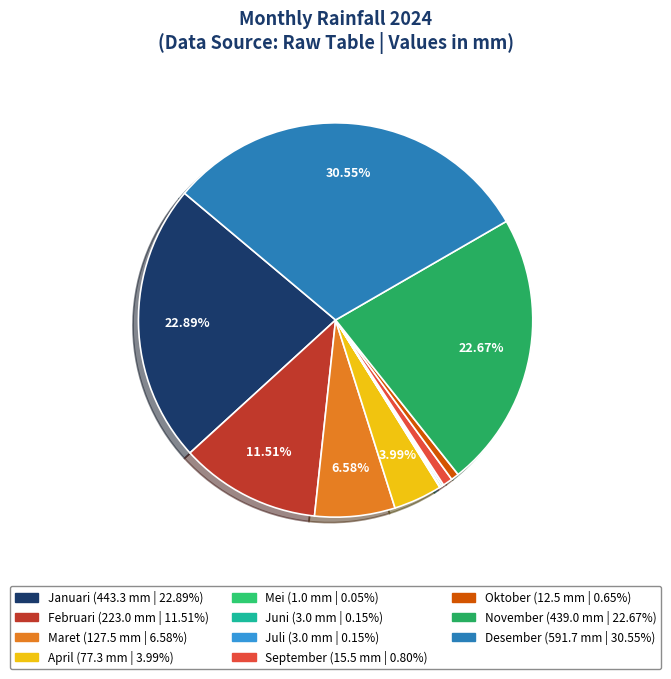

Which category has the biggest portion of the pie?

Desember